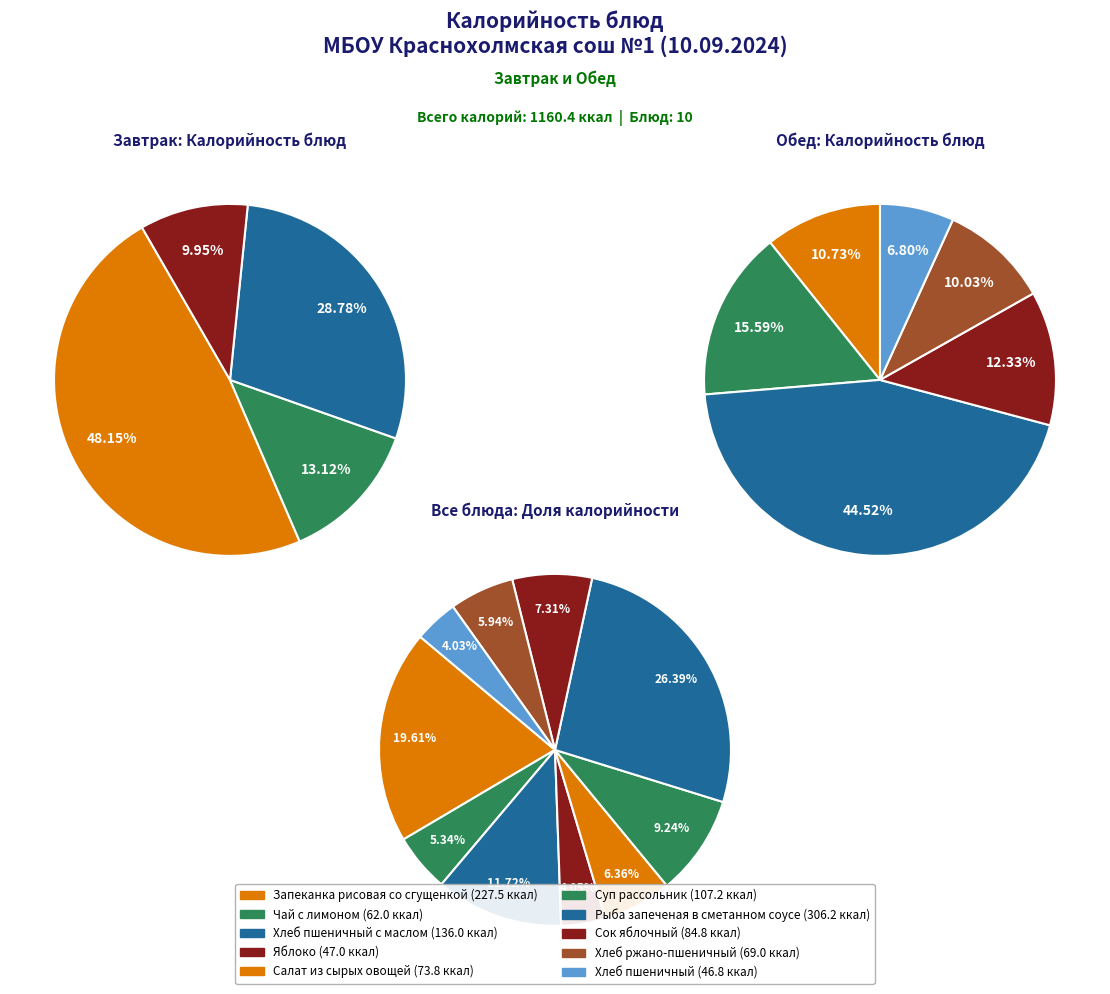

Count the number of slices in the pie.

10